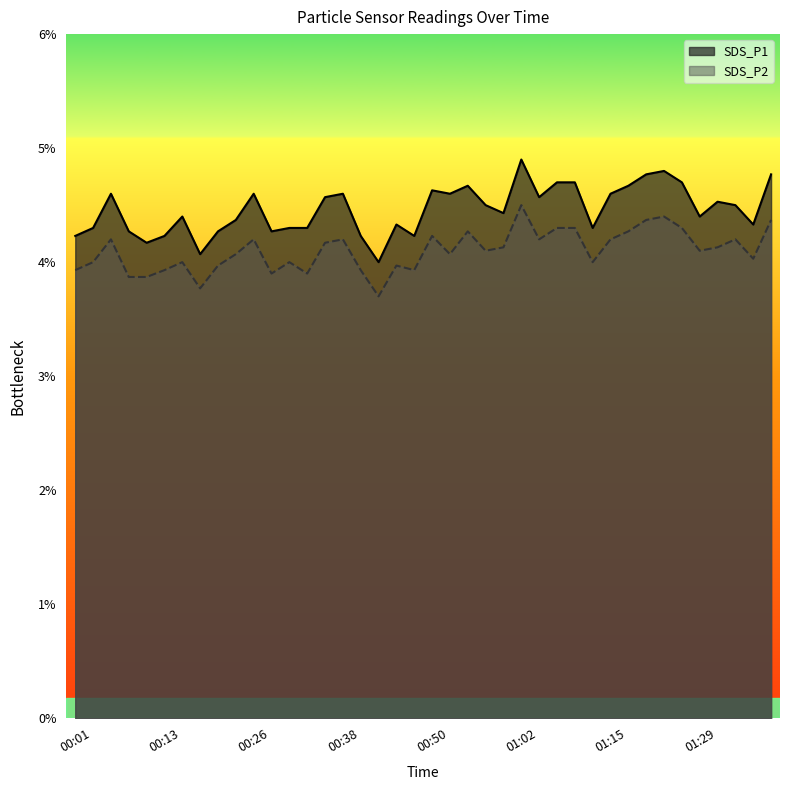

How many lines are shown in the chart?

2